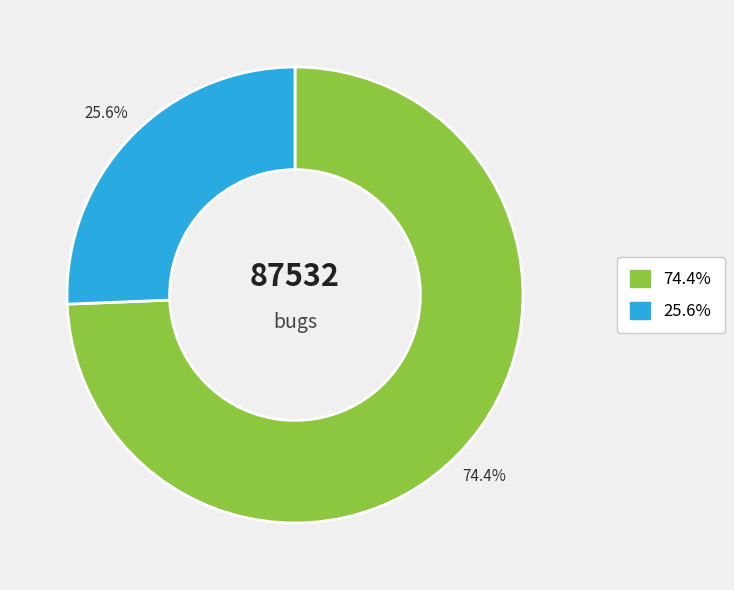

Does any single category account for the majority?

Yes